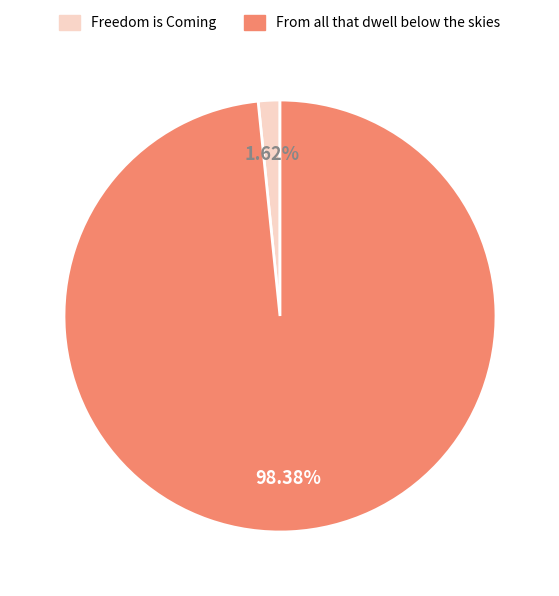

To the nearest percent, what percentage of the pie is From all that dwell below the skies?

98%